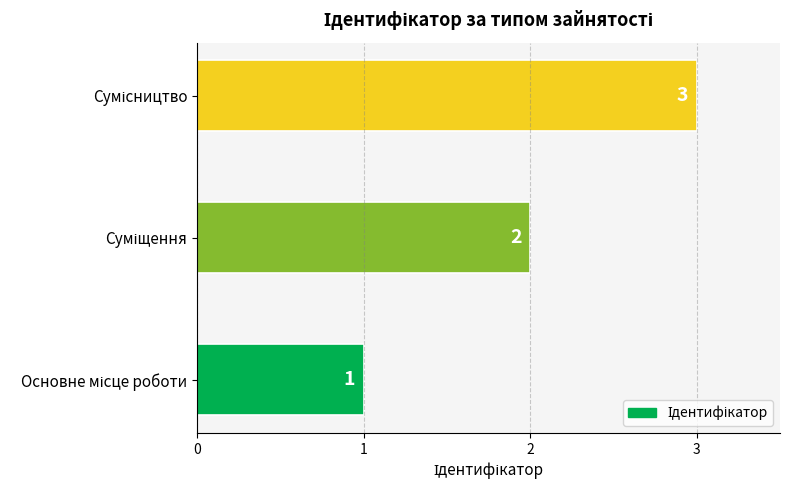

What is the sum of all values?

6